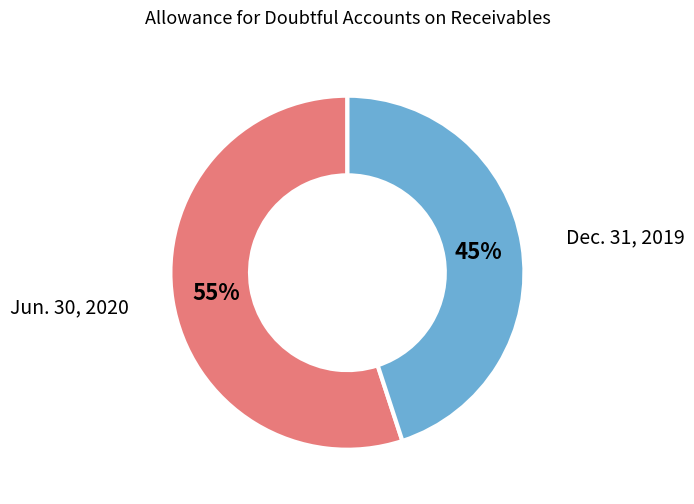

What is the majority slice?

Jun. 30, 2020